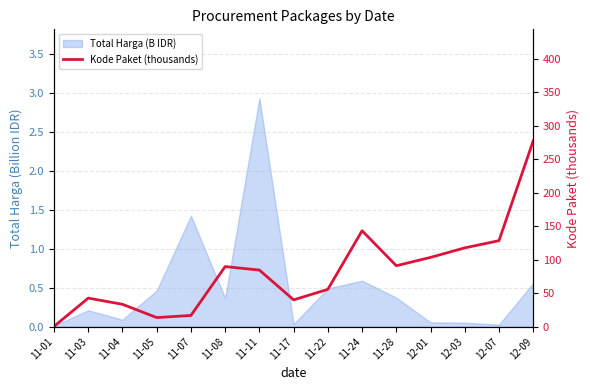

Count the number of categories in the chart.

15